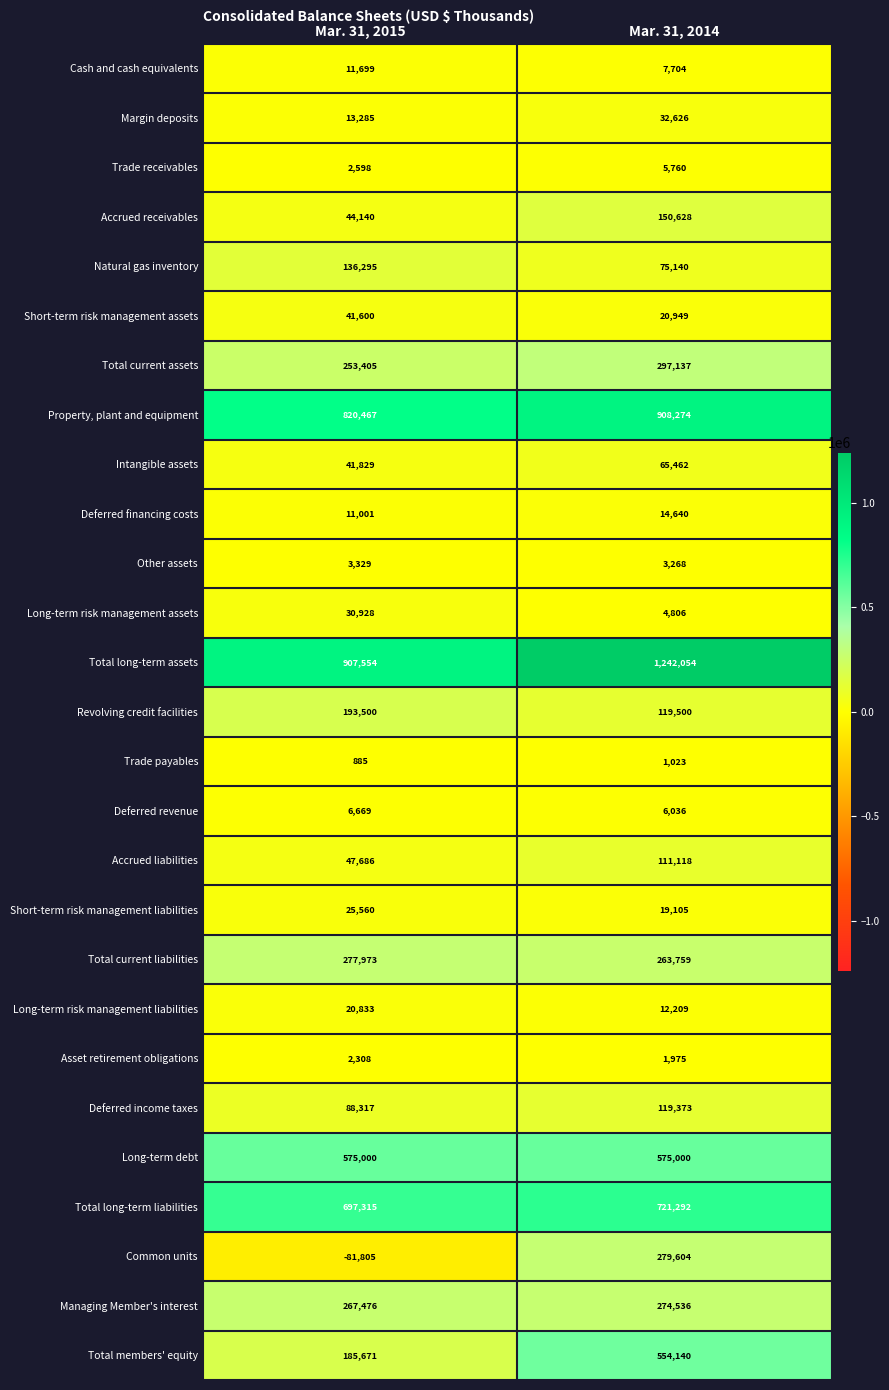

At which label does Intangible assets reach its peak?

Mar. 31, 2014